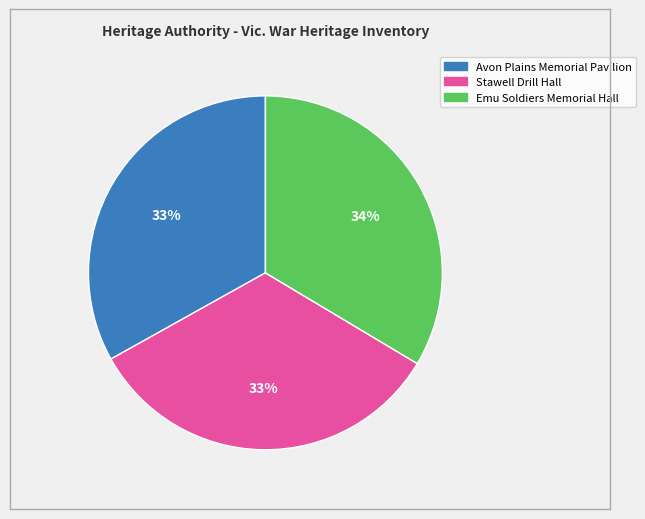

To the nearest percent, what percentage of the pie is Avon Plains Memorial Pavilion?

33%